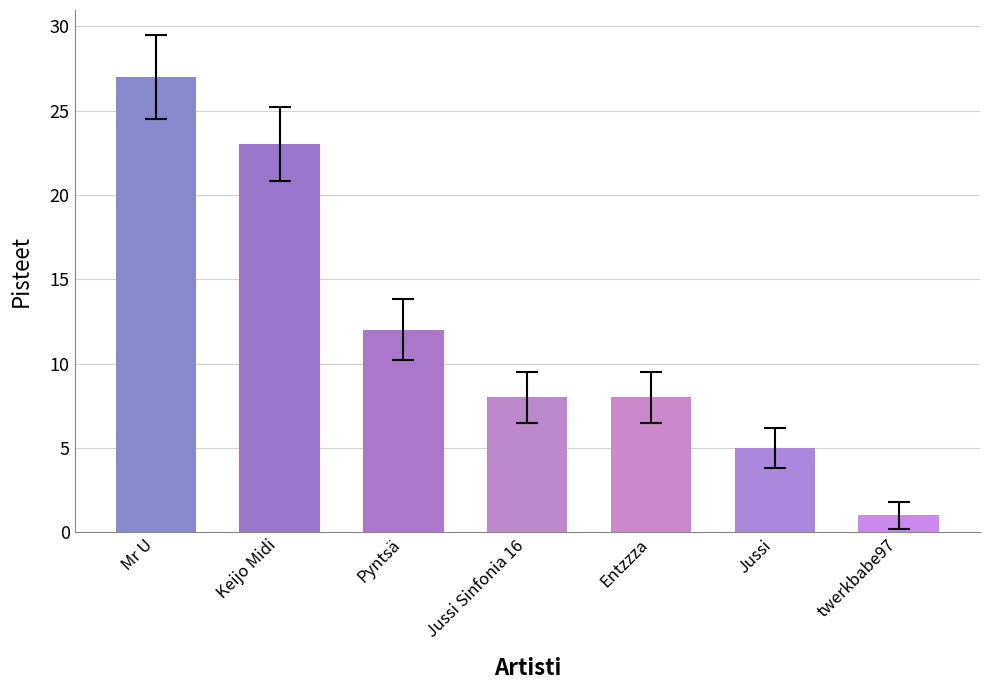

What is the sum of all values?

84